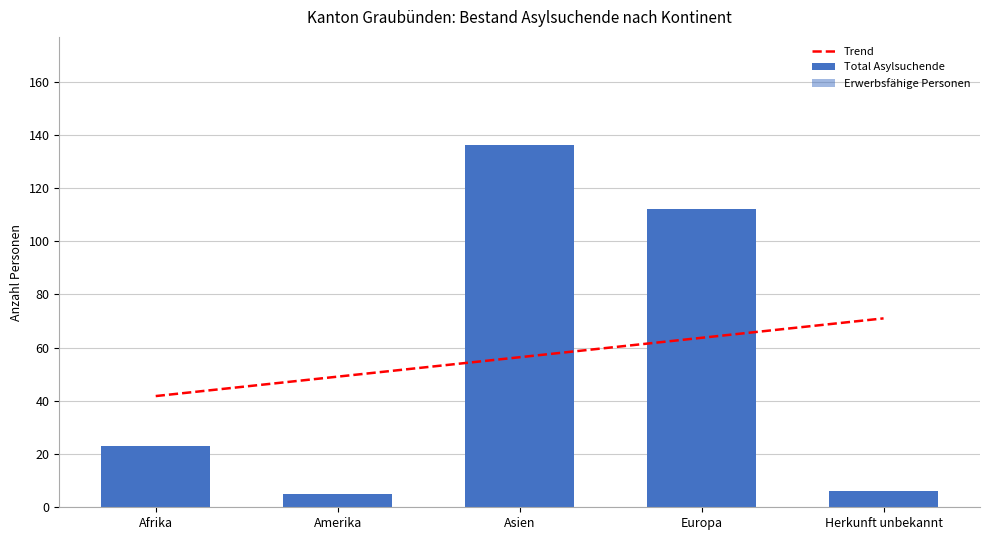

What position from the left is Herkunft unbekannt?

5